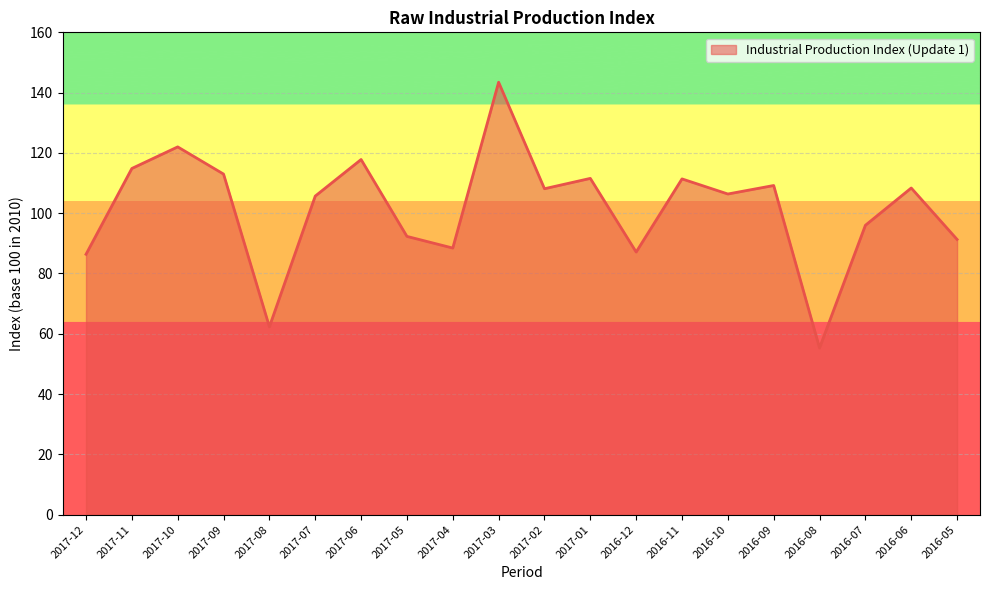

What is the difference between the maximum and minimum values?

88.1